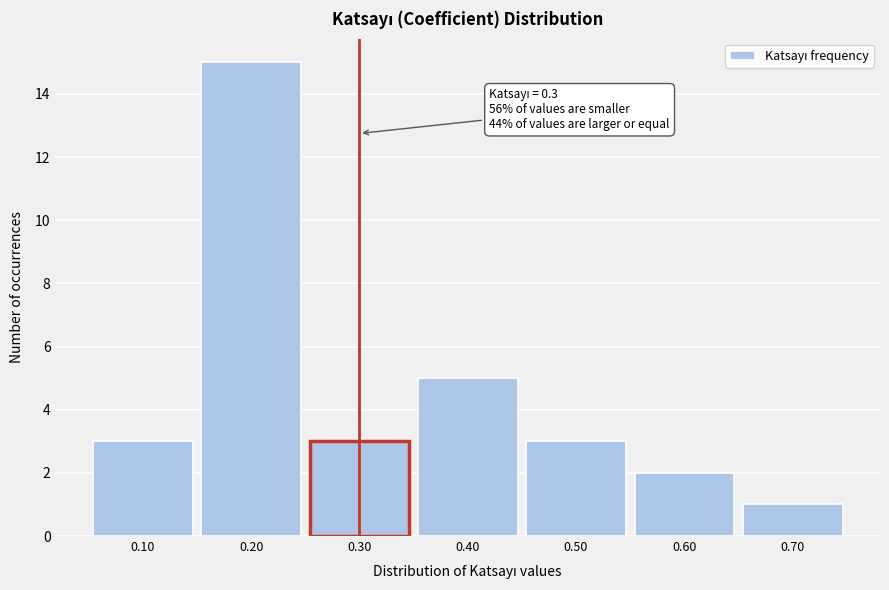

Over which range of the x-axis is the bar tallest?

0.15 to 0.25